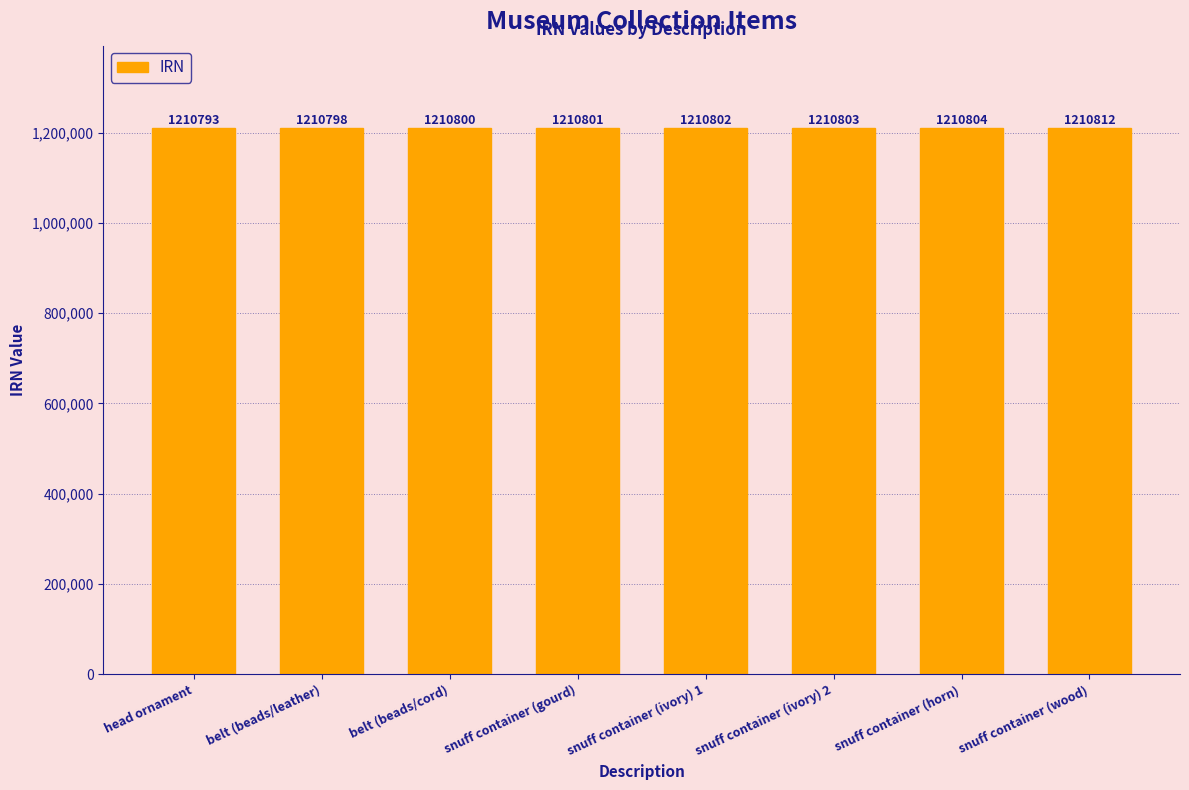

What is the ratio of the value at belt (beads/leather) to the value at snuff container (horn)?

1.0